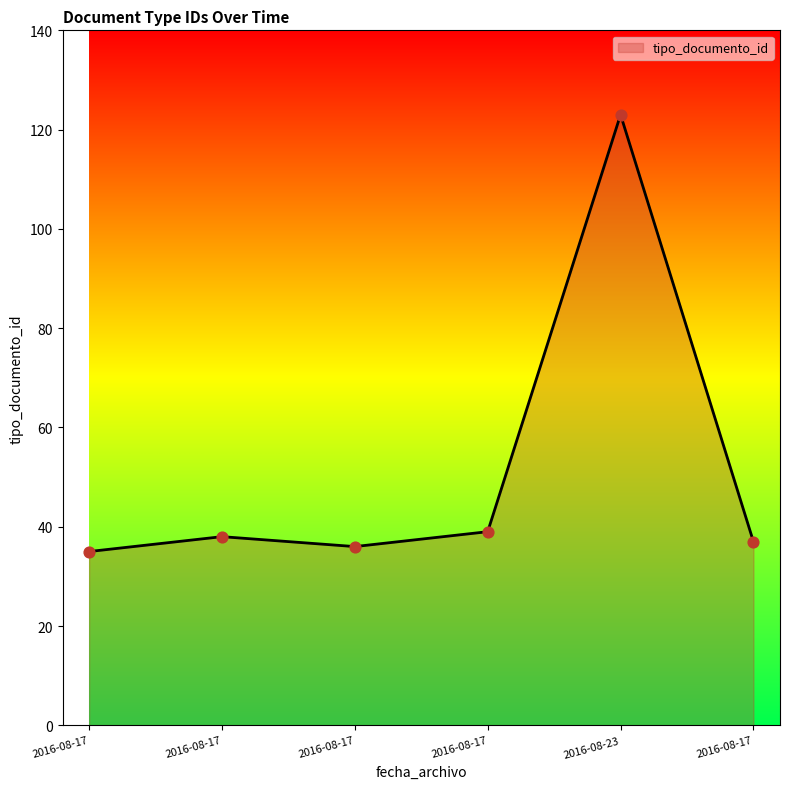

Between 2016-08-17 and 2016-08-17, which is larger?

2016-08-17